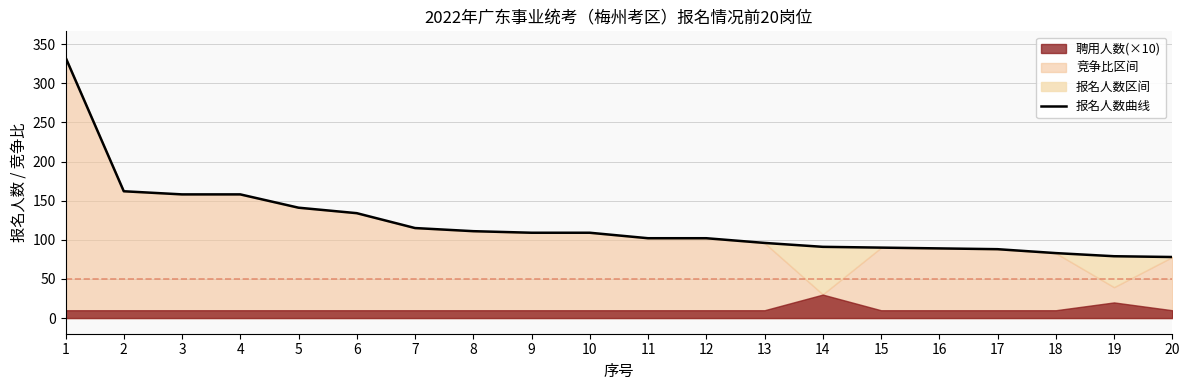

Reading left to right, transcribe all the data shown in this chart.

1=333	2=162	3=158	4=158	5=141	6=134	7=115	8=111	9=109	10=109	11=102	12=102	13=96	14=91	15=90	16=89	17=88	18=83	19=79	20=78